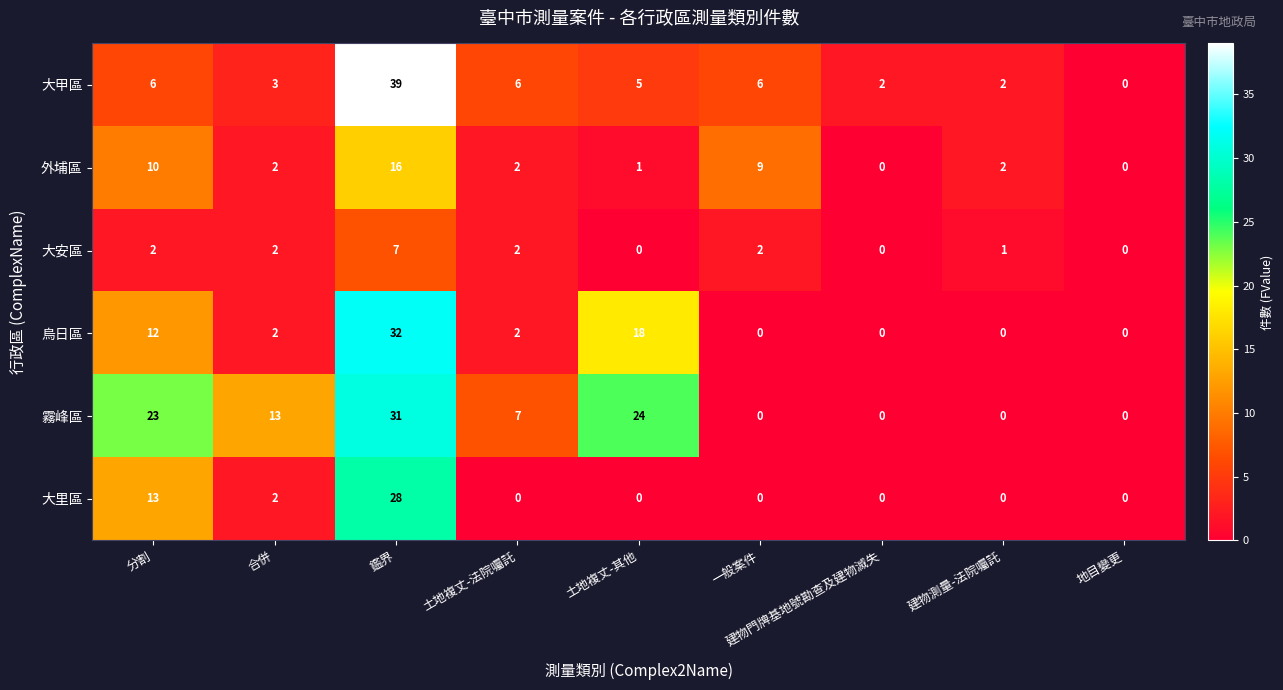

What is the maximum value for 大安區?

7